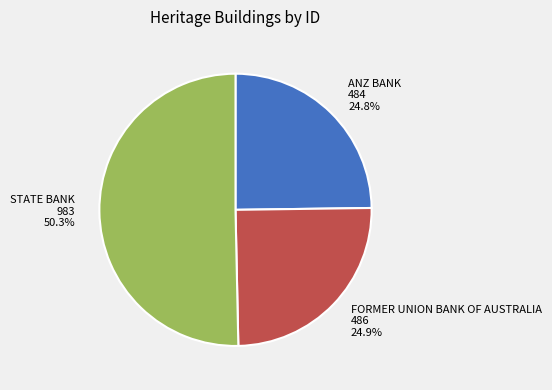

True or false: ANZ BANK accounts for 25% of the total.

True